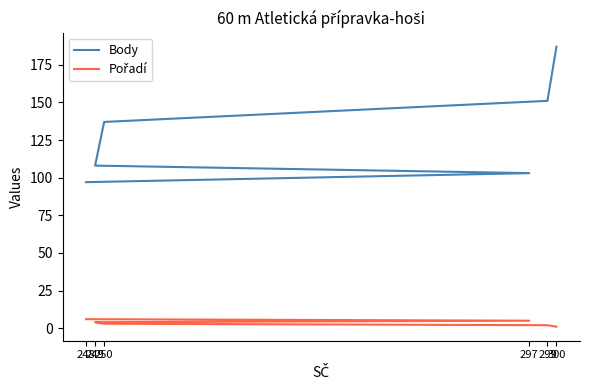

What is the spread (max minus min) of values at 250?

134